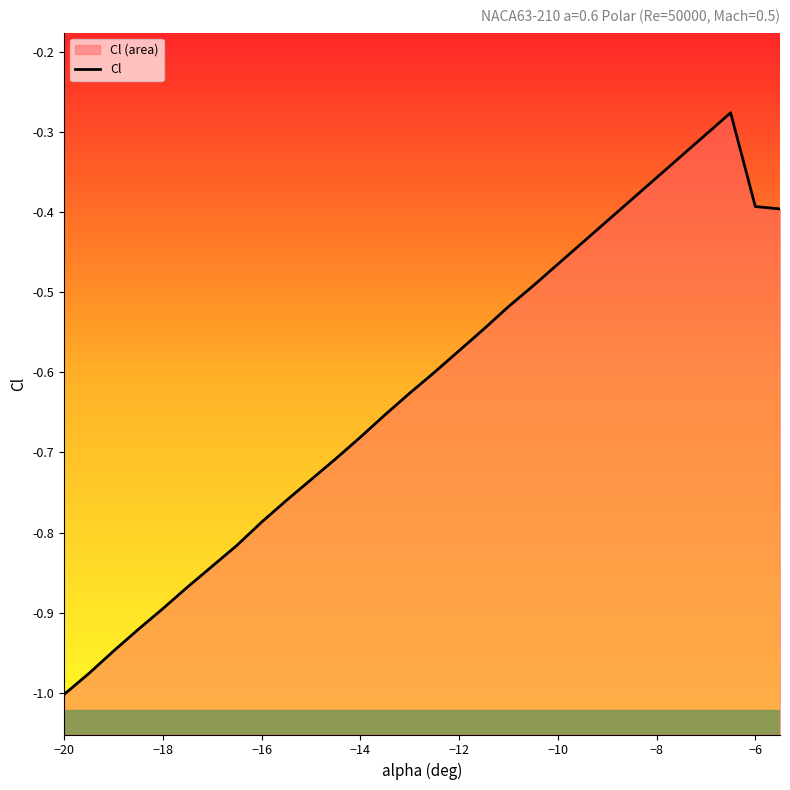

How many interior local peaks (higher than both neighbors) does the data have?

1